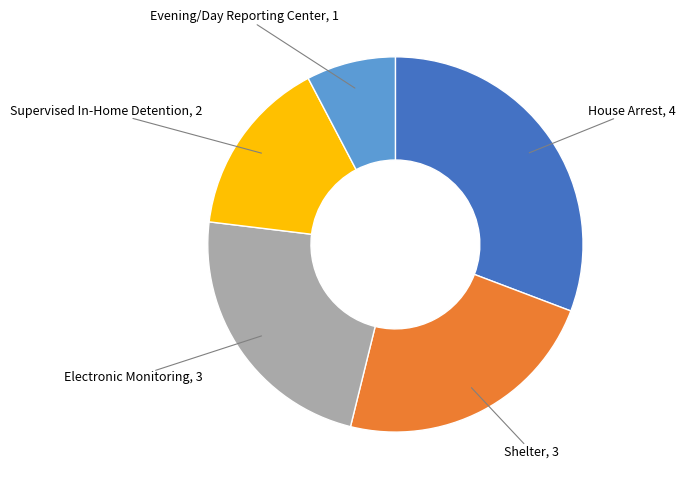

How many segments does this pie chart have?

5